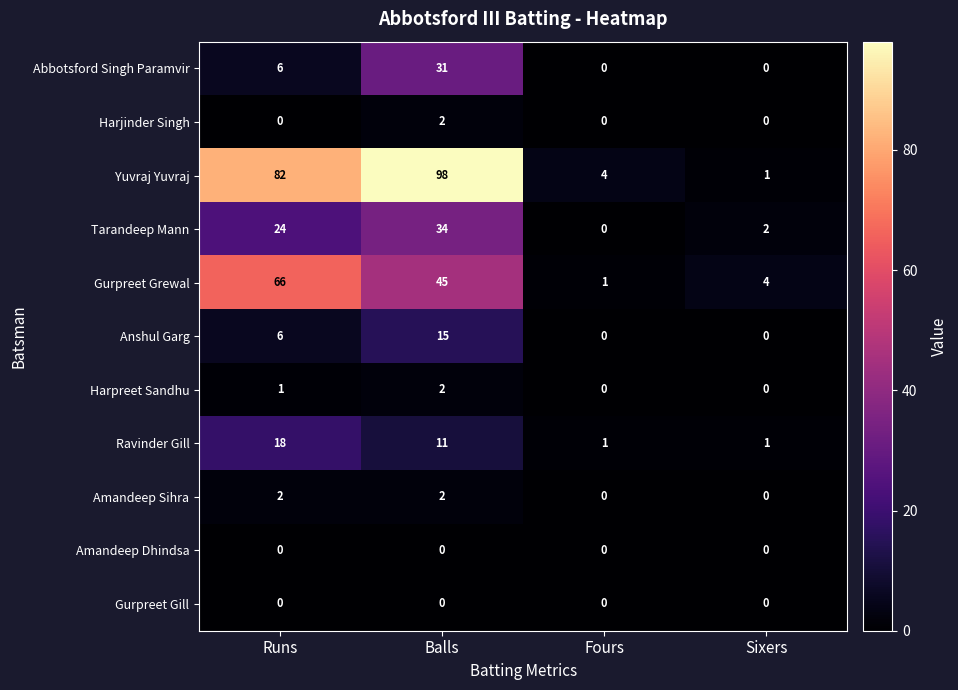

Which label corresponds to the largest value in the chart?

Balls